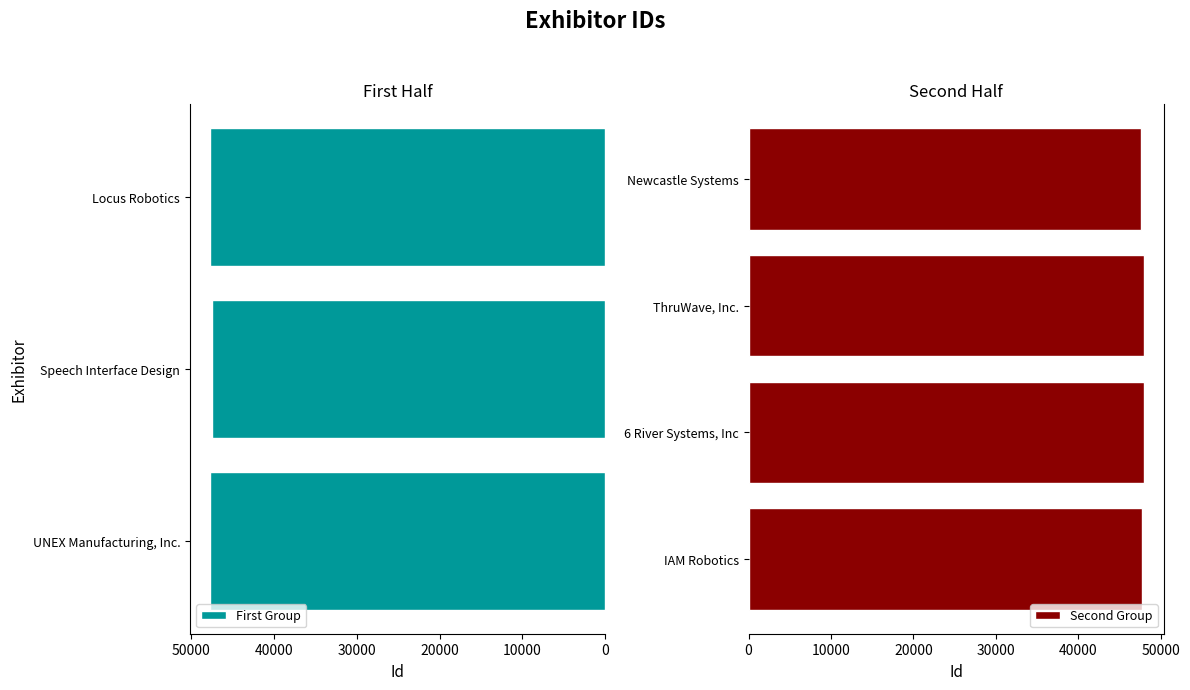

List the labels in order of value, largest first.

ThruWave, Inc., 6 River Systems, Inc, UNEX Manufacturing, Inc., IAM Robotics, Locus Robotics, Newcastle Systems, Speech Interface Design